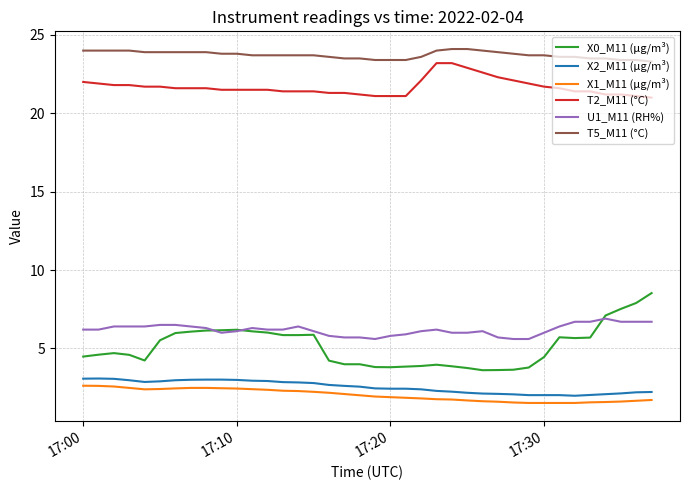

Which series has the largest range (max minus min)?

X0_M11 (μg/m³)